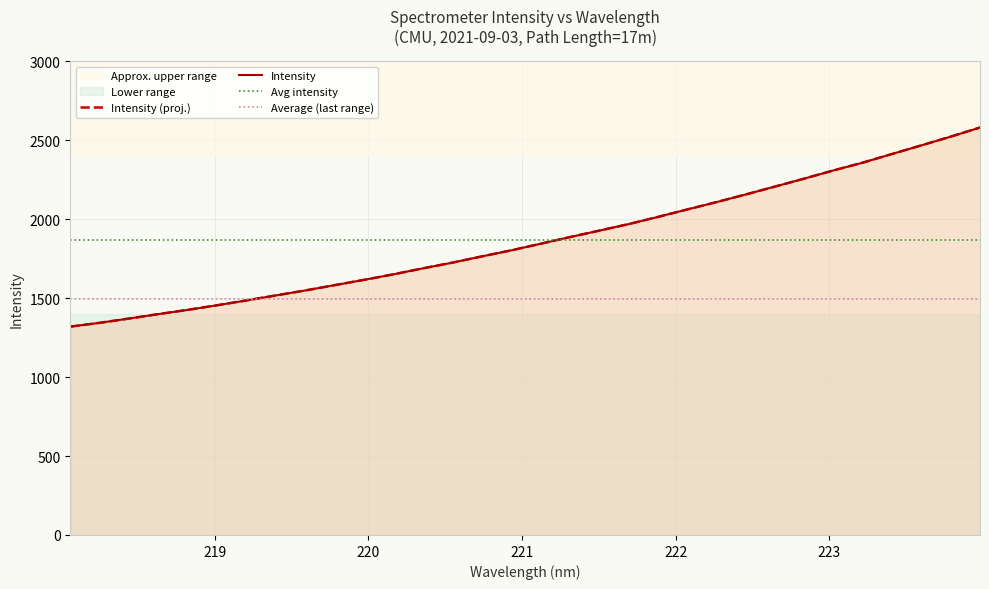

What is the label of the 2nd point from the left?

218.2508